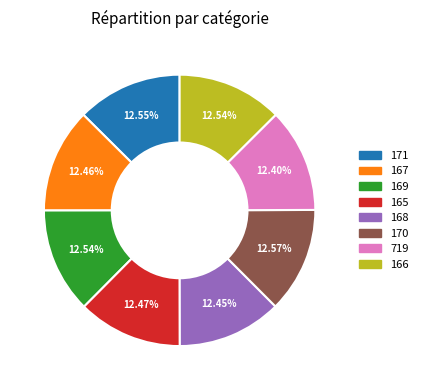

Approximately how many times larger is the value at 169 compared to 171?

1.0